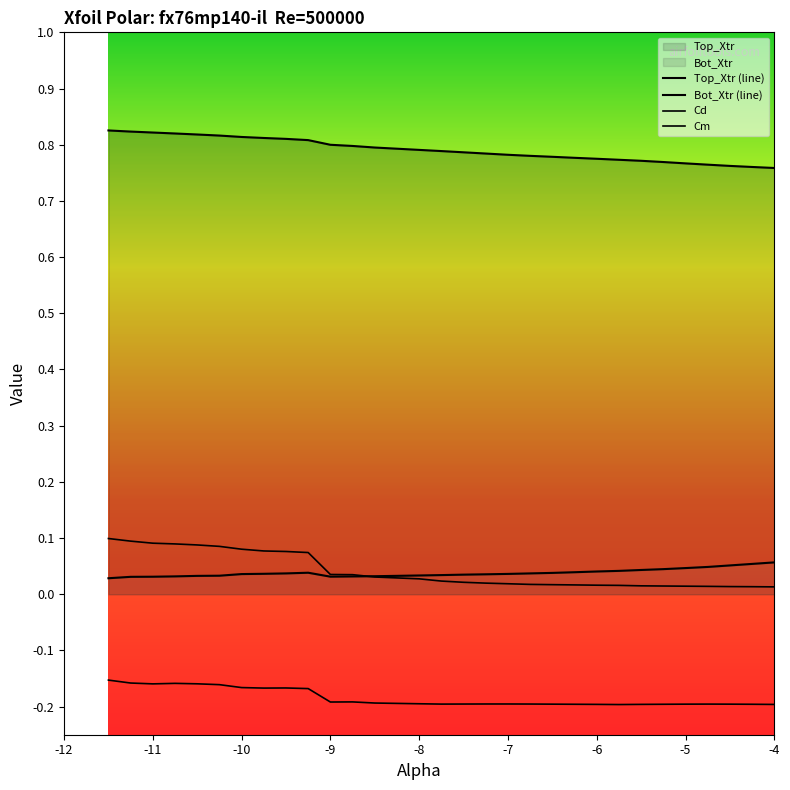

Which series has the largest range (max minus min)?

Cd